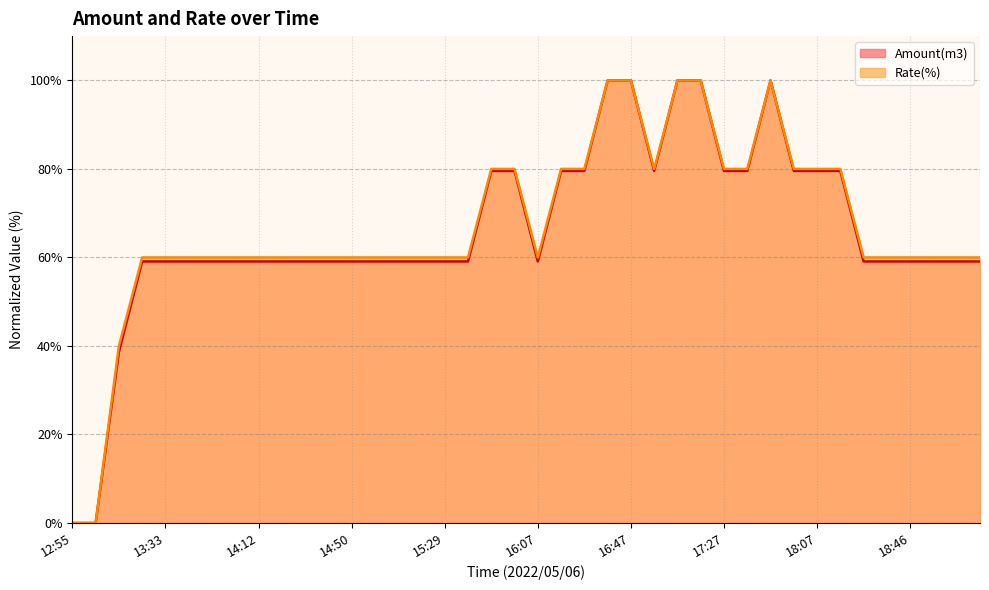

What is the average value of the Amount(m3) series?

65.9